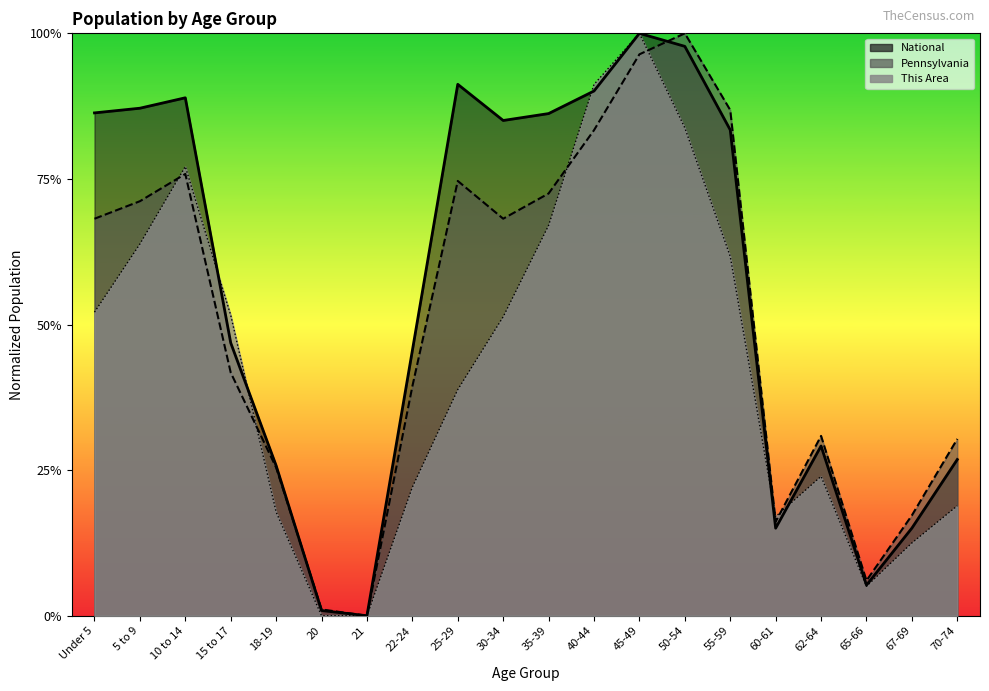

Which label corresponds to the smallest value in the chart?

20